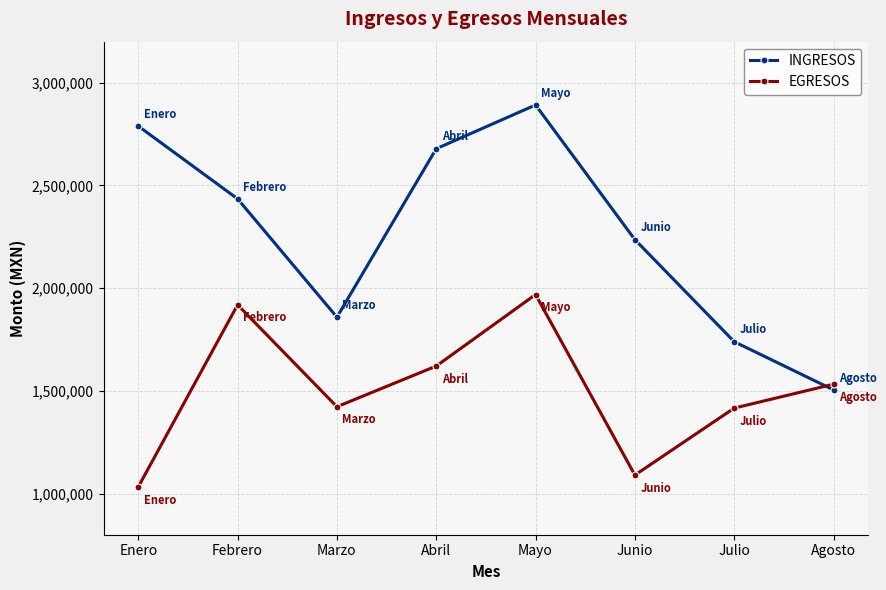

What is the difference between the highest and lowest values at Junio?

1146202